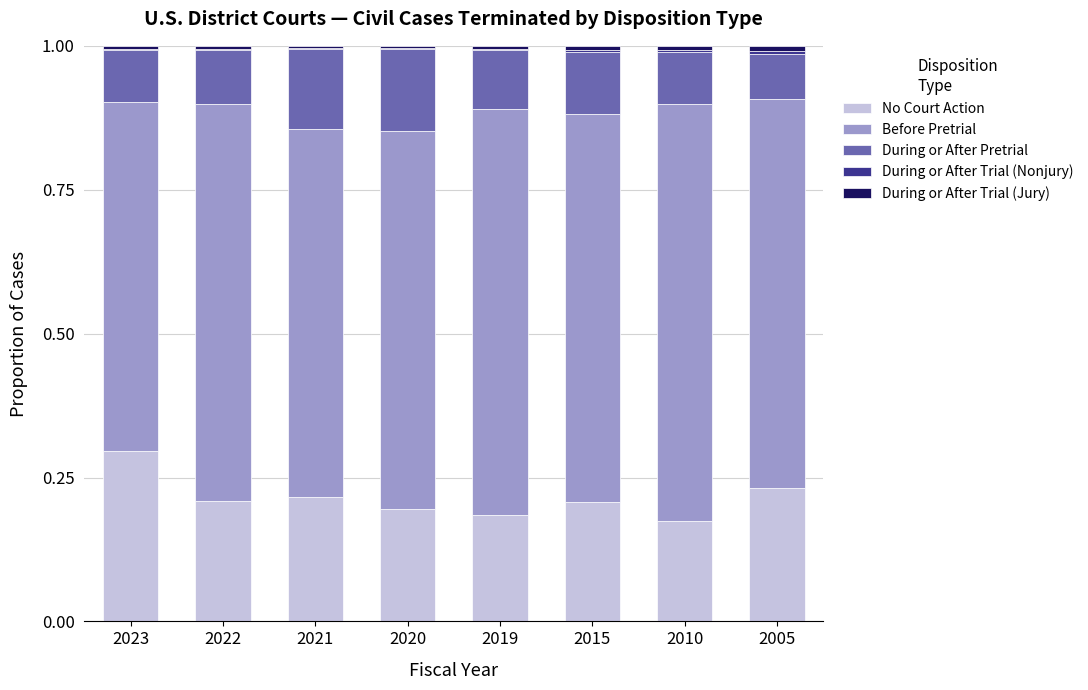

Which category has the highest value in the No Court Action series?

2023